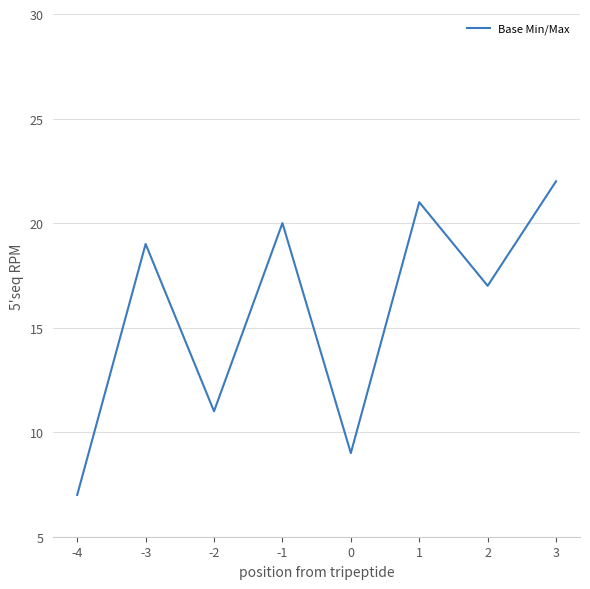

What is the change in value from 1 to 3?

+1